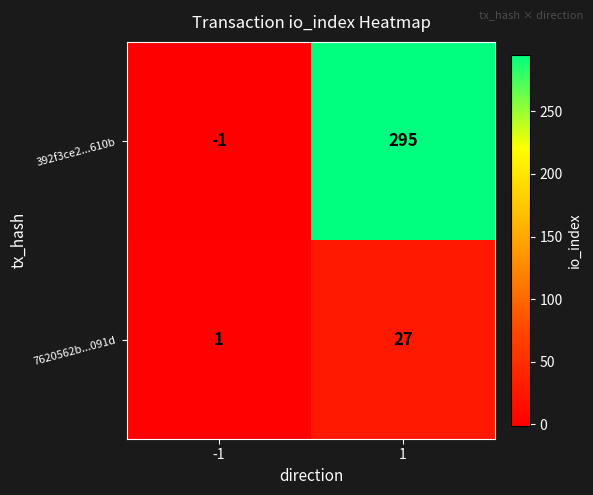

List the series in order of their peak value, highest first.

392f3ce2...610b, 7620562b...091d